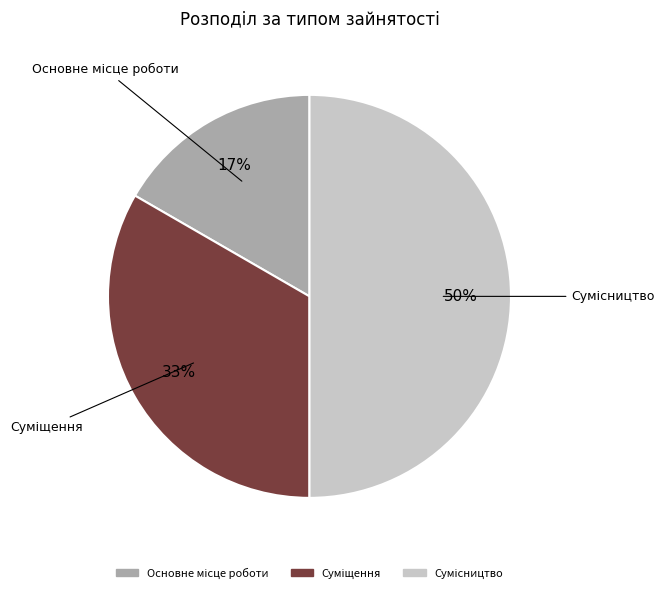

To the nearest percent, what is the average slice percentage?

33%